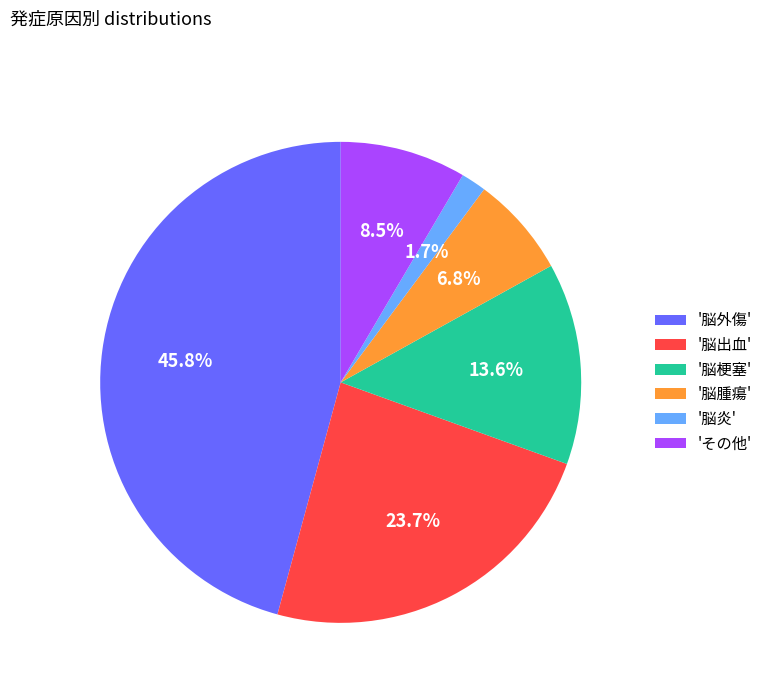

To the nearest percent, what is the average slice percentage?

17%